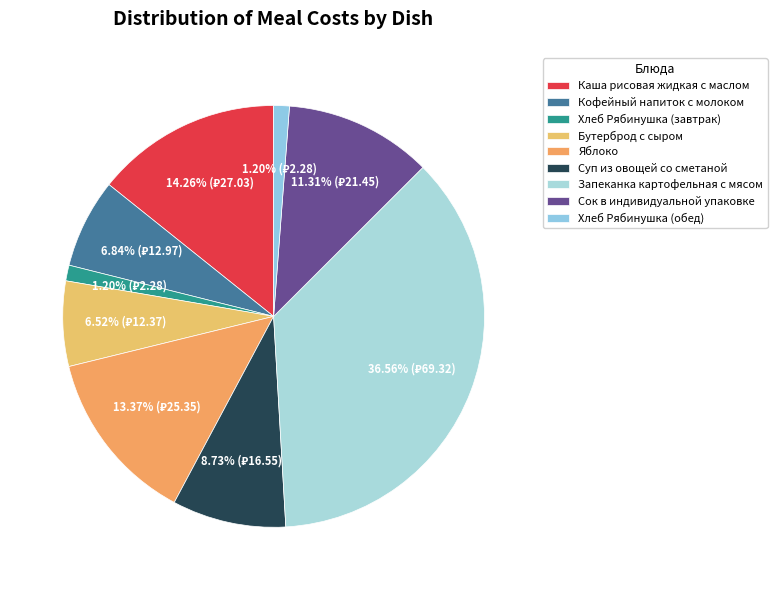

What is the smallest slice in the pie chart?

Хлеб Рябинушка (завтрак)